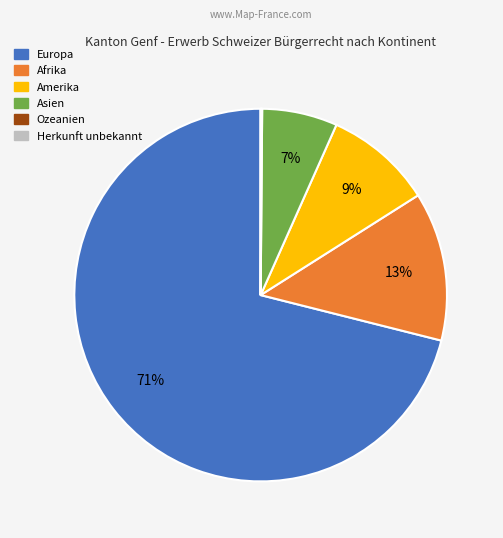

To the nearest percent, what is the difference between the largest and smallest slice percentages?

71%